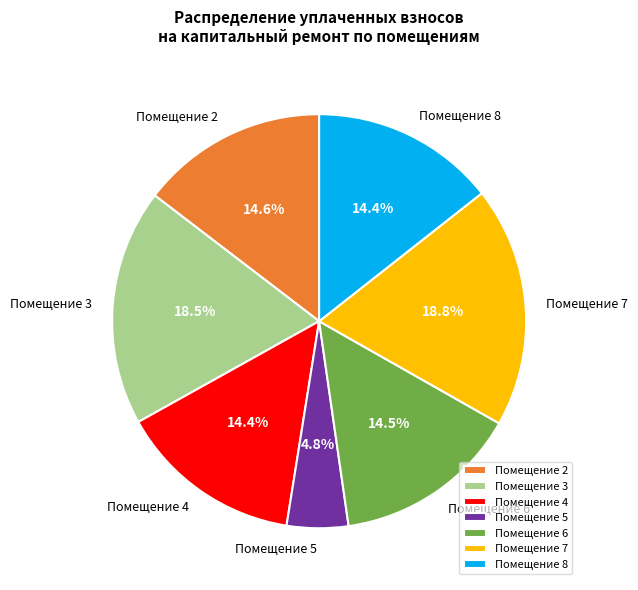

Which slice is the smallest?

Помещение 5